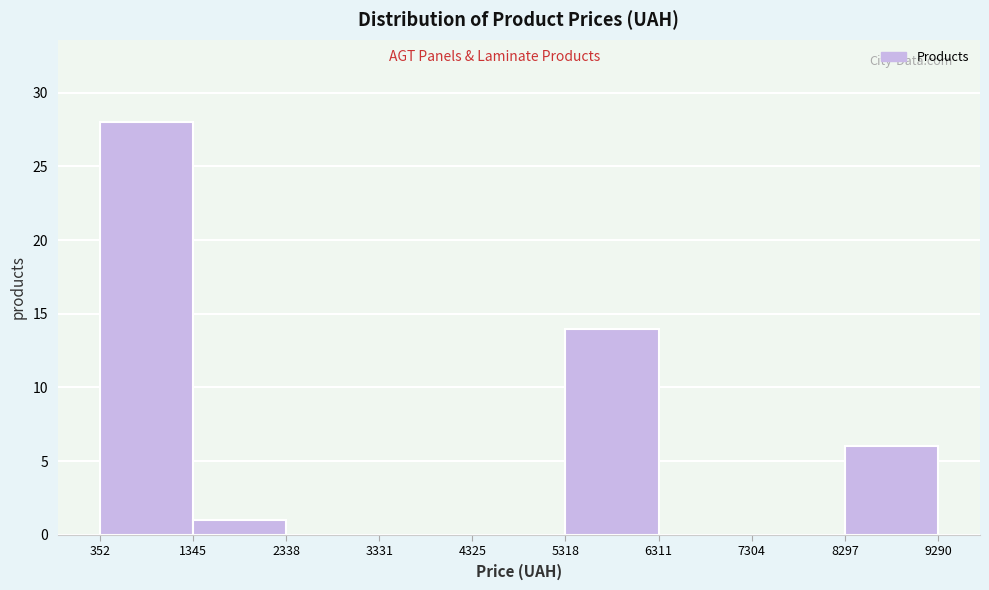

Reading left to right, transcribe this chart: for each bar, give the range it covers on the x-axis and its height. The values are not printed on the chart, so give them approximately, as read against the axis.

352 to 1345: 28
1345 to 2338: 1
2338 to 3331: 0
3331 to 4325: 0
4325 to 5318: 0
5318 to 6311: 14
6311 to 7304: 0
7304 to 8297: 0
8297 to 9290: 6